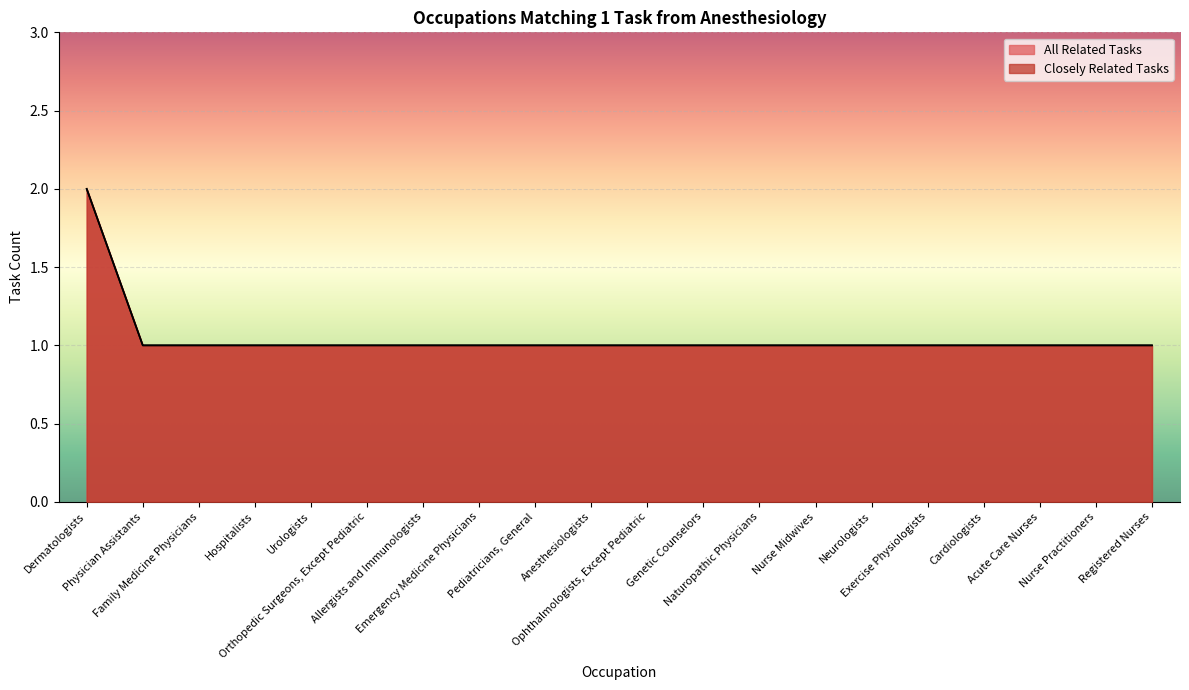

At which category is the sum across all series the highest?

Dermatologists